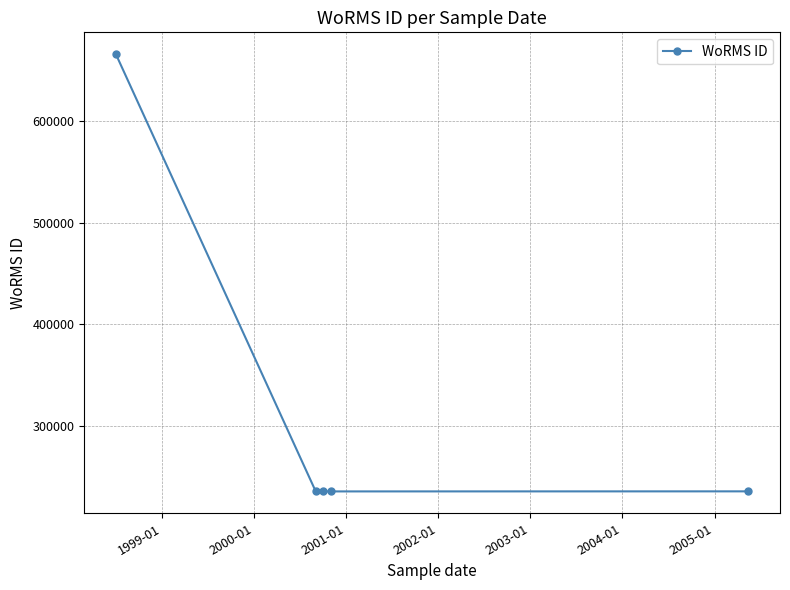

What is the value of the 3rd point from the left?

235889.0